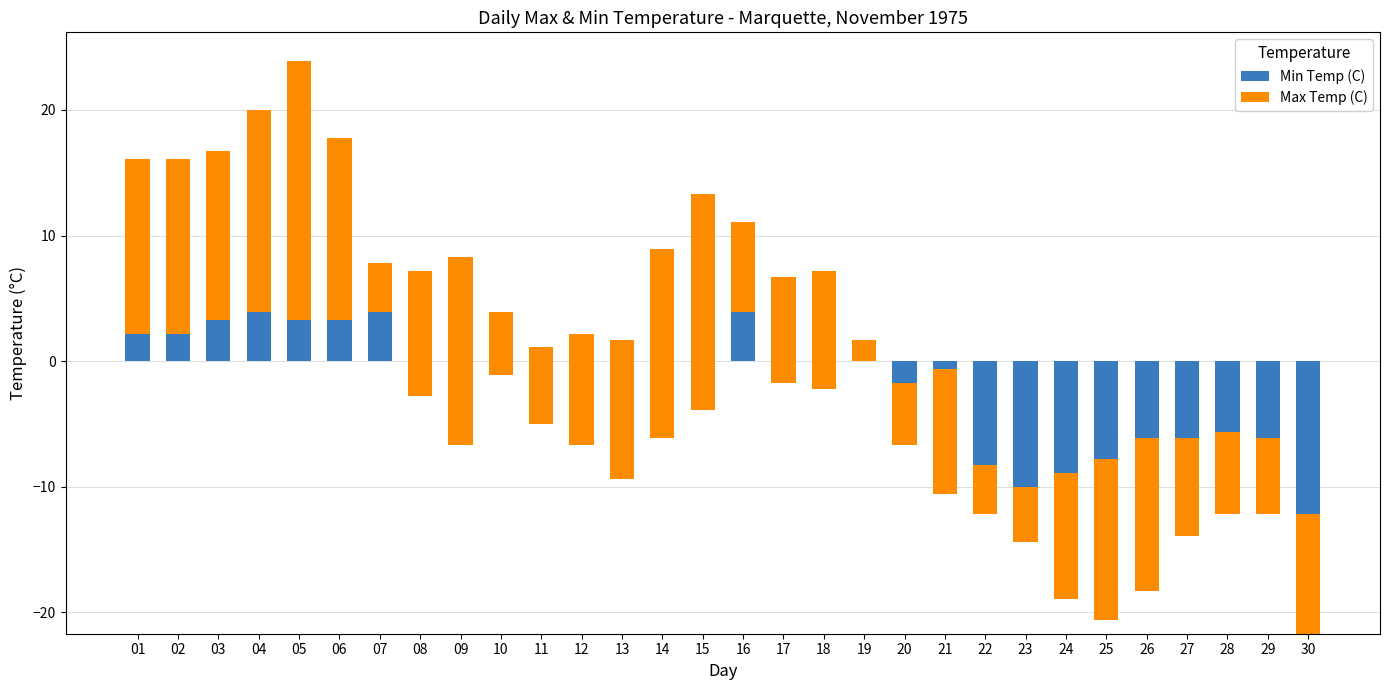

Between 22 and 03, which is larger?

03